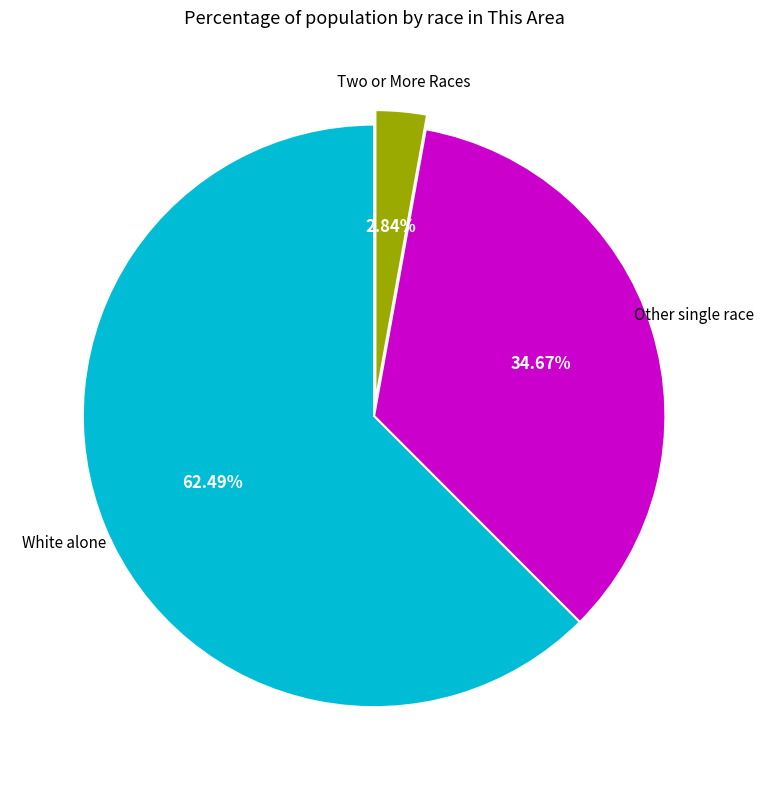

How many segments does this pie chart have?

3